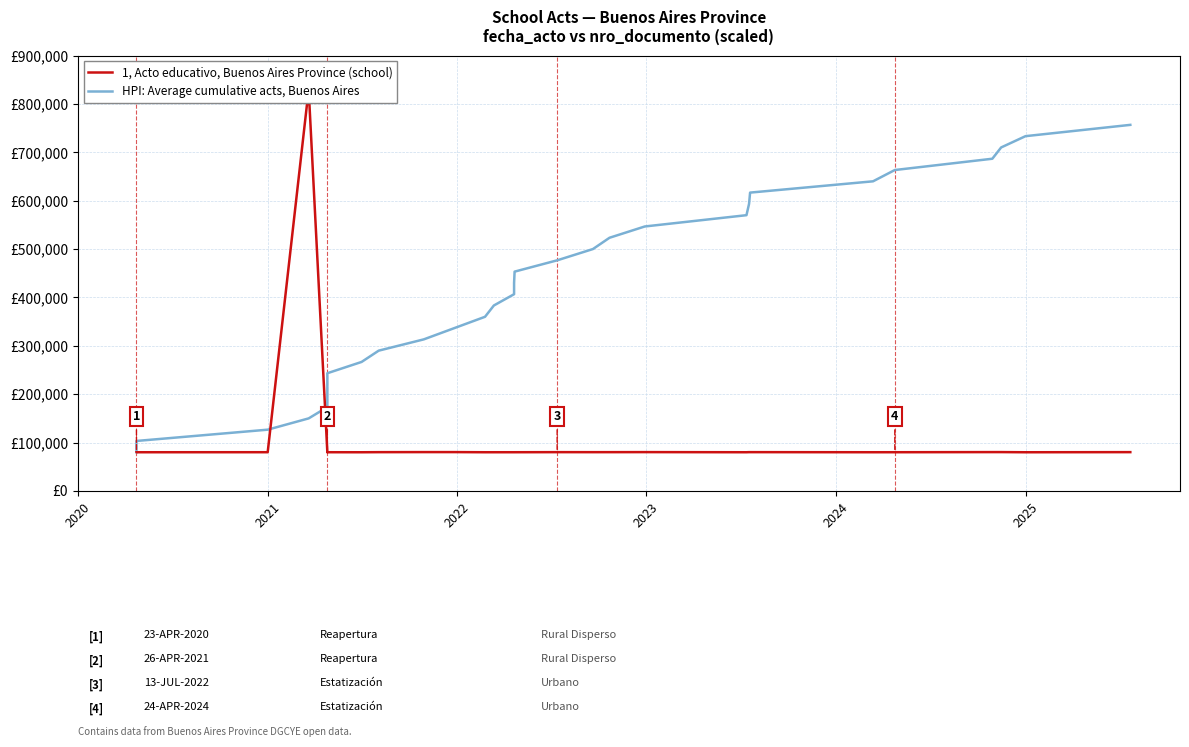

What are all the series names shown in the legend?

1, Acto educativo, Buenos Aires Province (school), HPI: Average cumulative acts, Buenos Aires